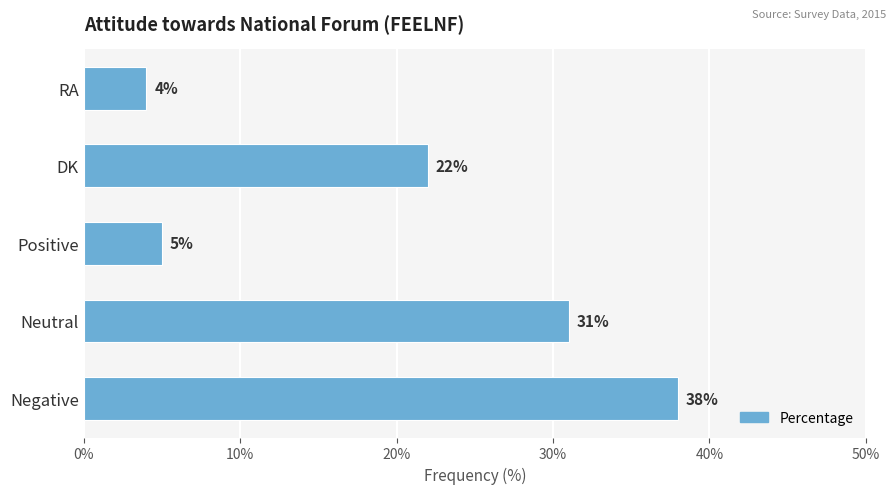

The chart shows a value of 10 at DK. True or false?

False